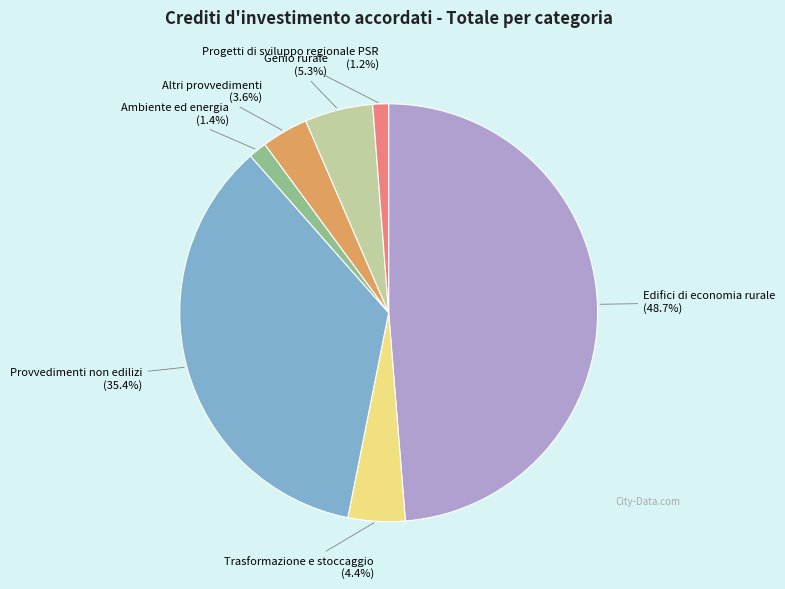

How many segments does this pie chart have?

7